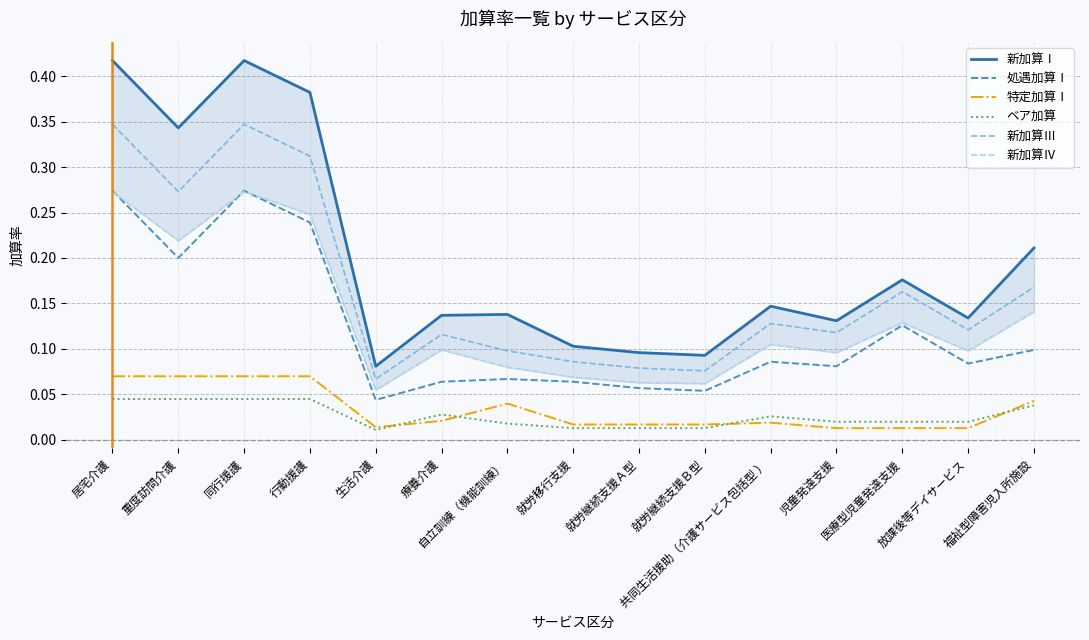

Where is the first local minimum for 新加算Ⅰ?

重度訪問介護